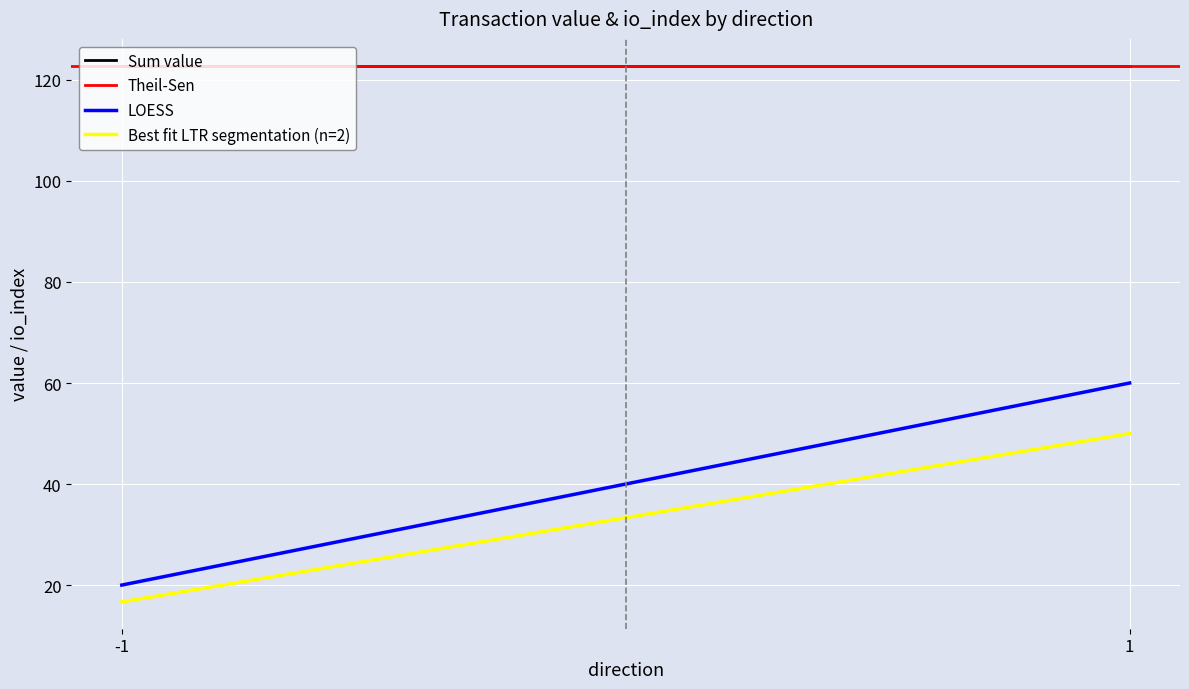

The Best fit LTR segmentation (n=2) series shows 4.2 at -1. True or false?

False